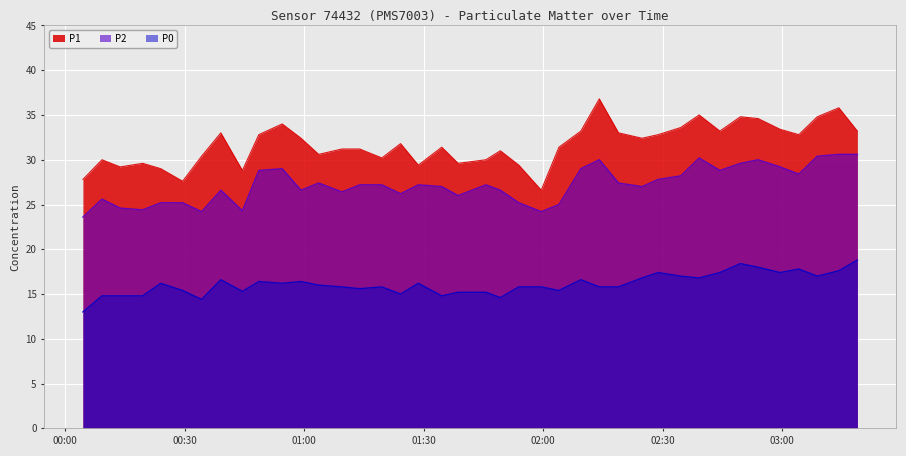

What is the difference between the second highest and second lowest values in the P1 series?

8.2